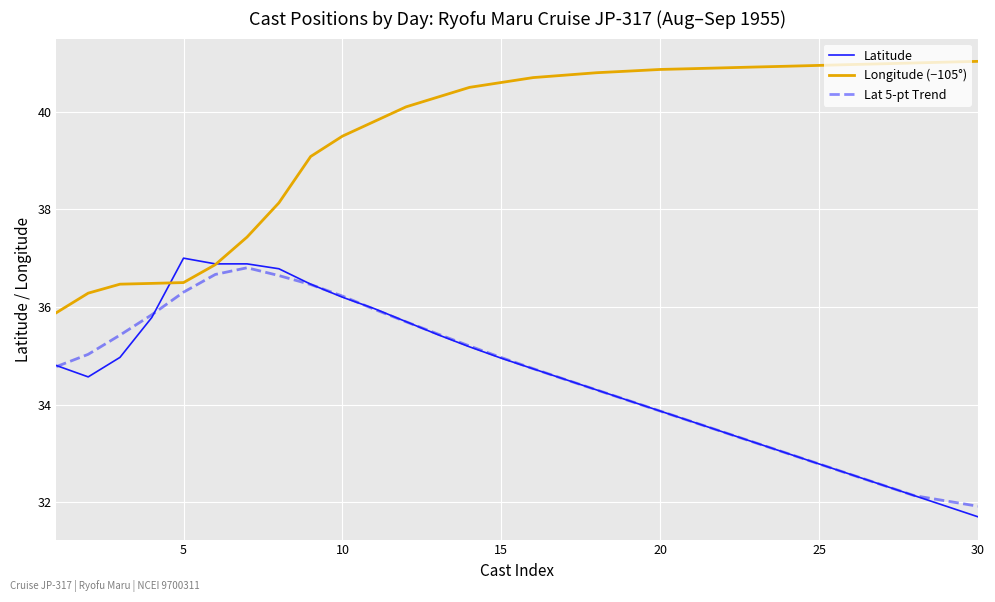

What is the lowest value of the Lat 5-pt Trend series?

31.9